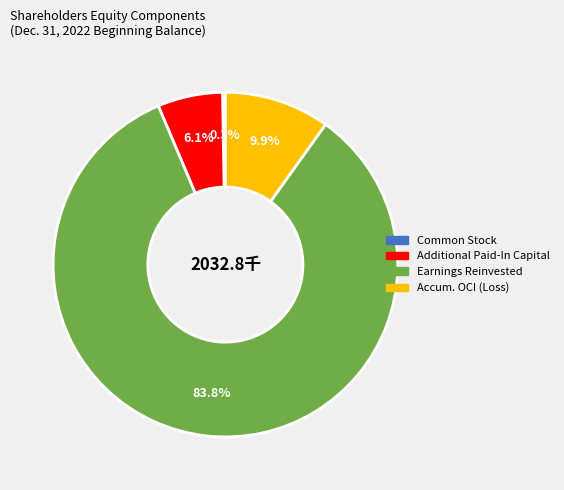

Does any single category account for the majority?

Yes